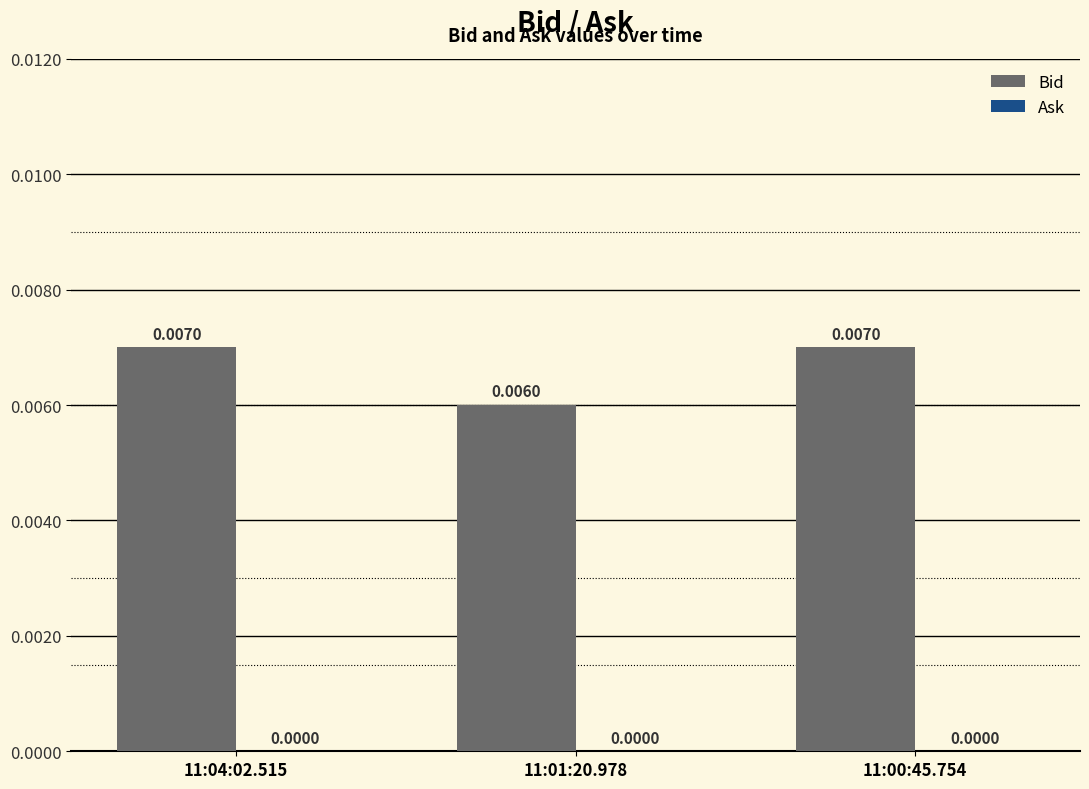

Between 11:01:20.978 and 11:04:02.515, which is larger?

11:04:02.515